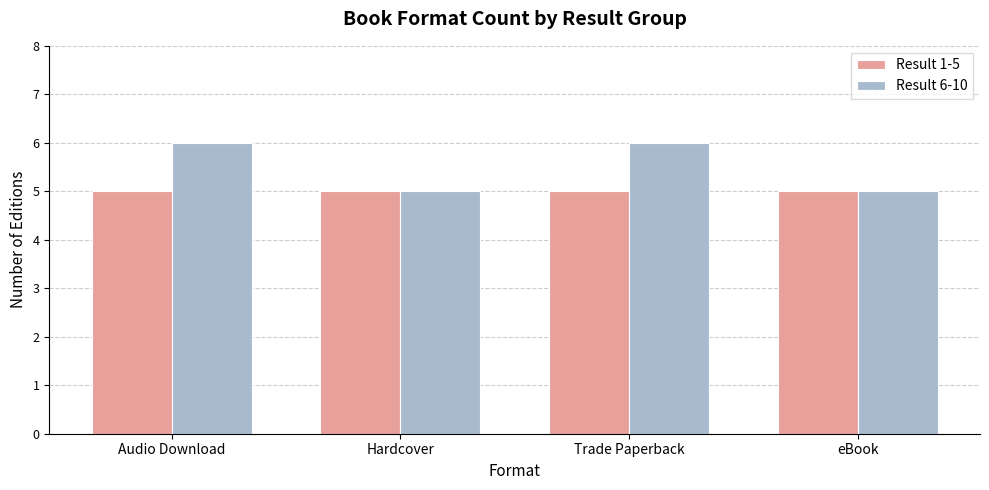

Does the chart contain any negative values?

No